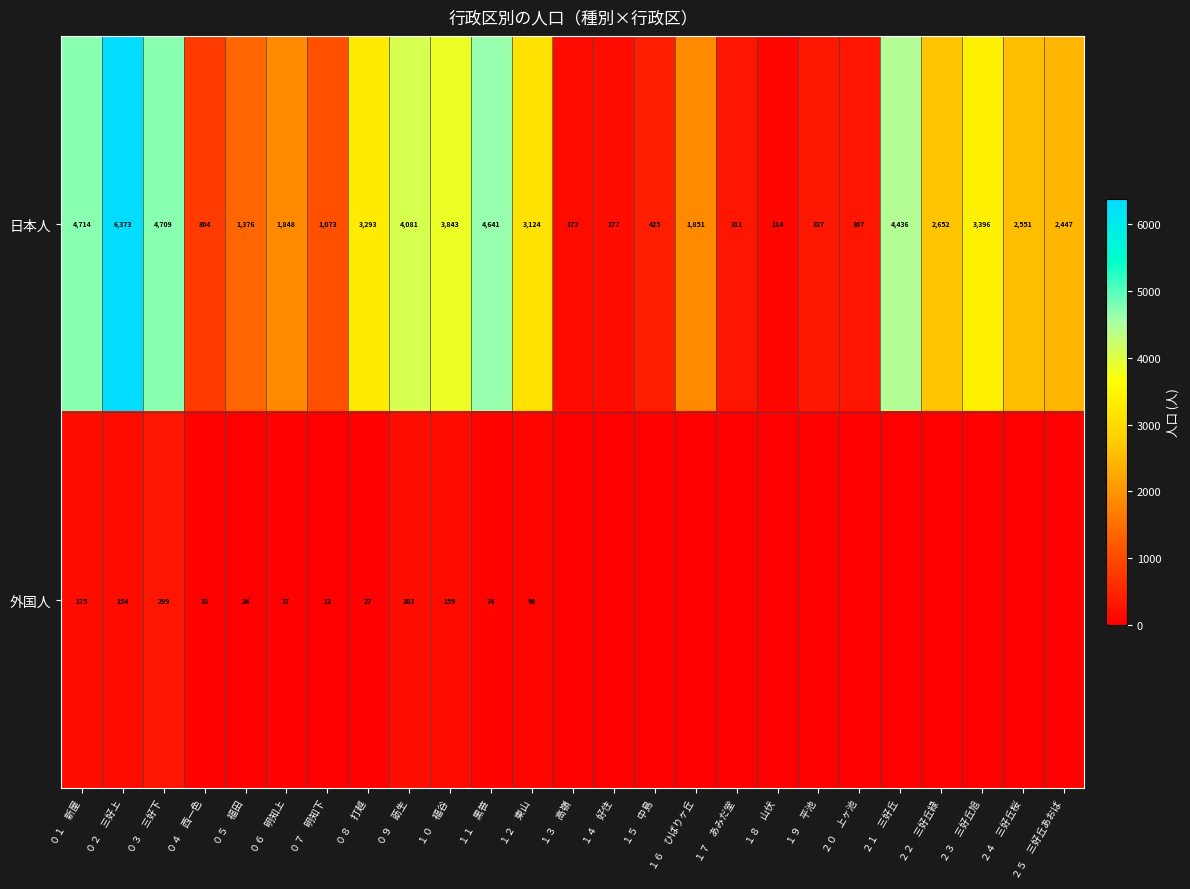

What is the spread (max minus min) of values at ０３　三好下?

4410